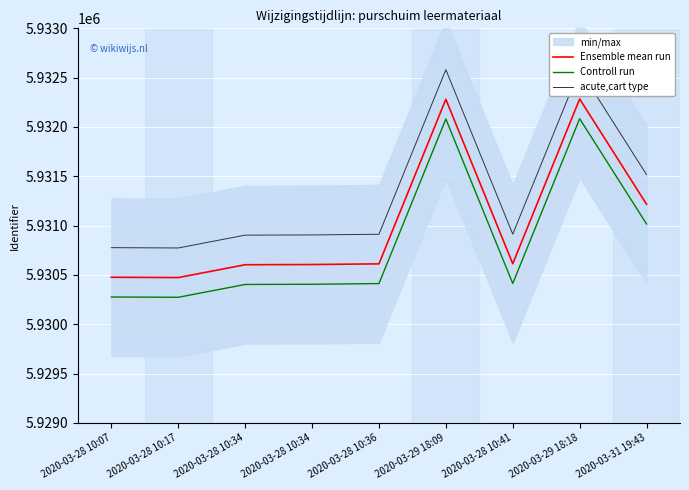

True or false: Controll run has a value of 1673711 at 2020-03-28 10:36.

False